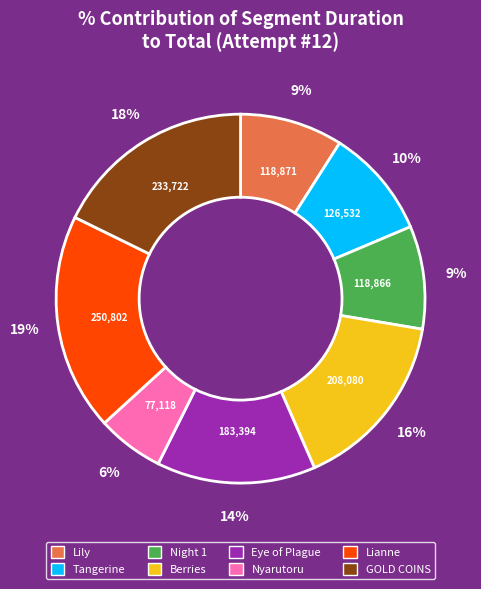

How many slices are in this pie chart?

8